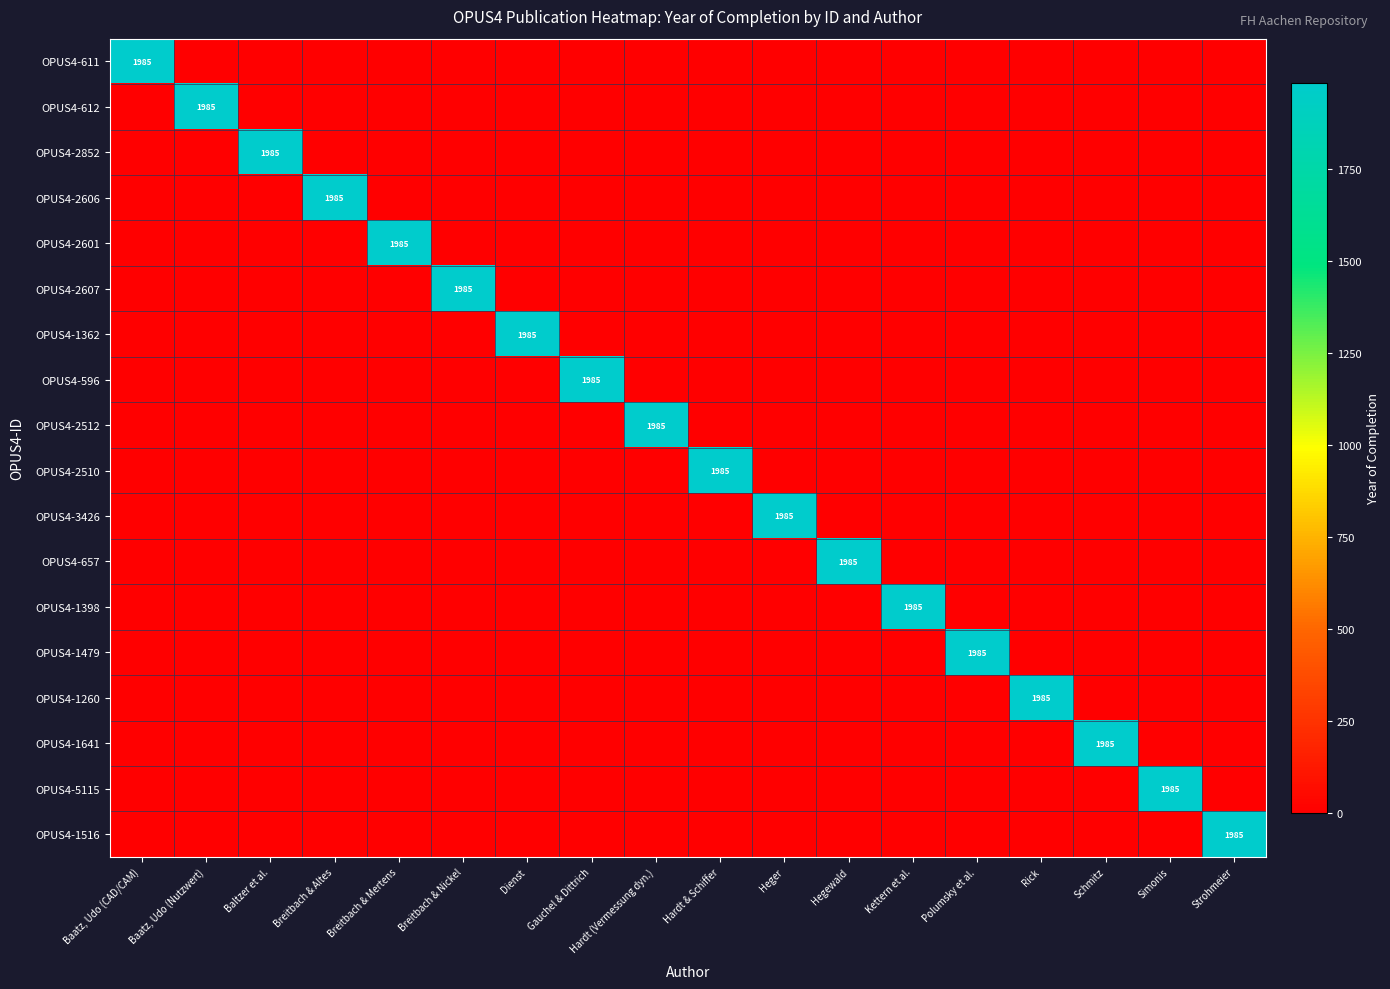

True or false: OPUS4-2852 has a value of 1985 at Baltzer et al..

True